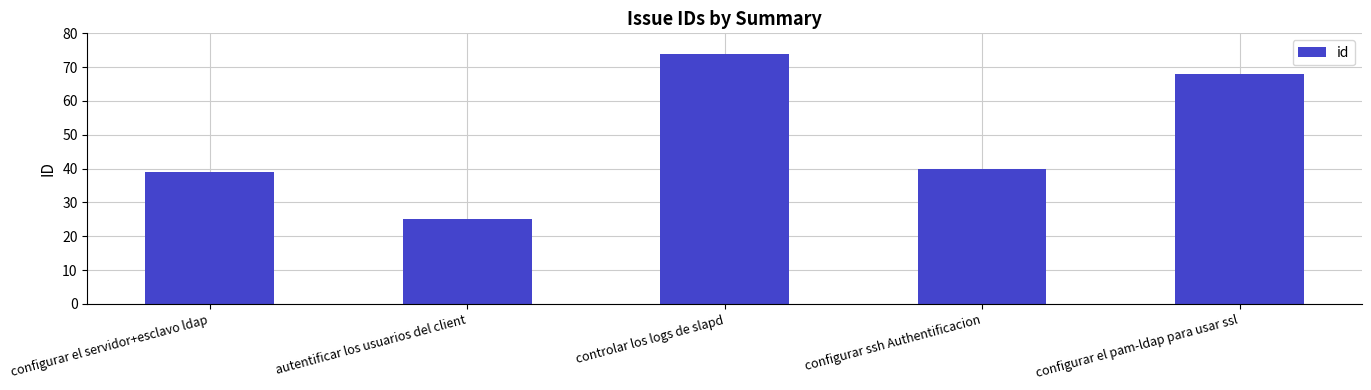

Which category has the lowest value across all series?

autentificar los usuarios del client